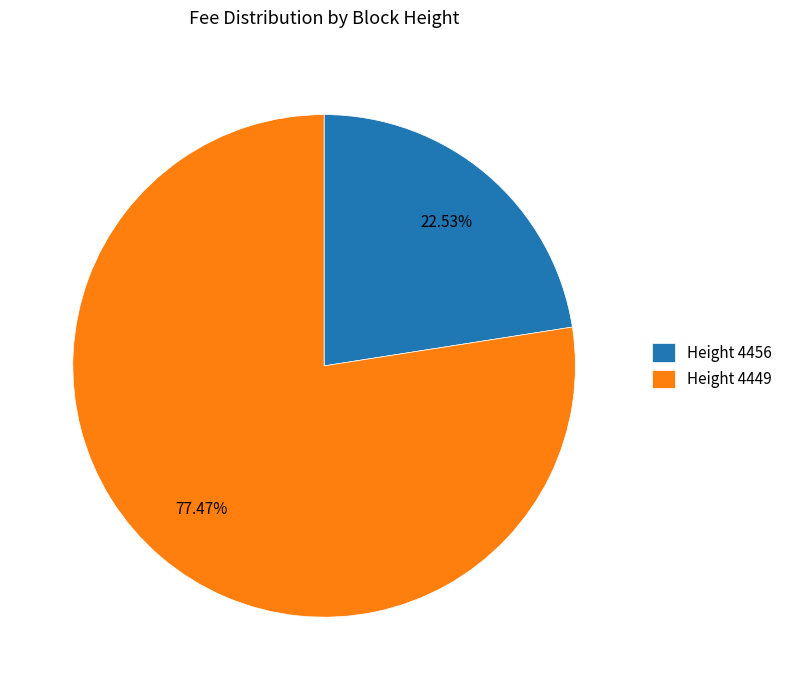

How many segments does this pie chart have?

2